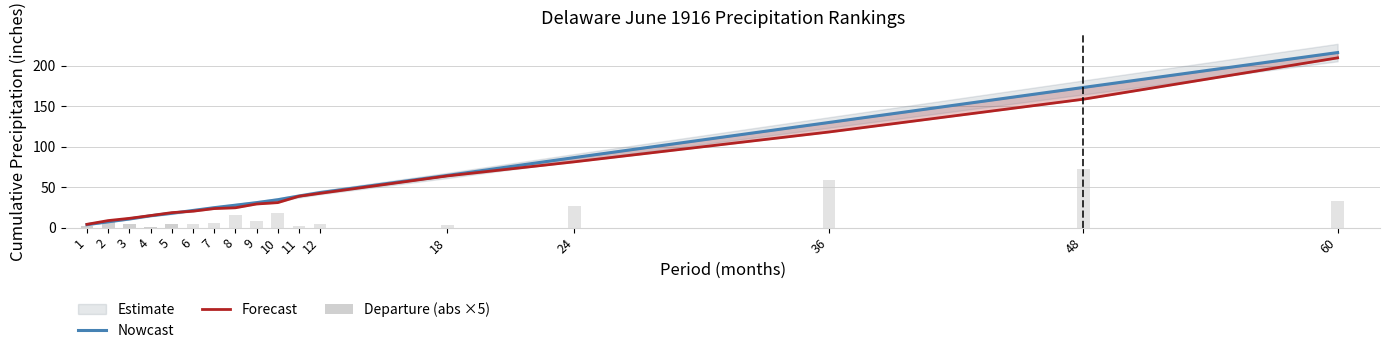

The value of Nowcast at 2 is 7.2. True or false?

True